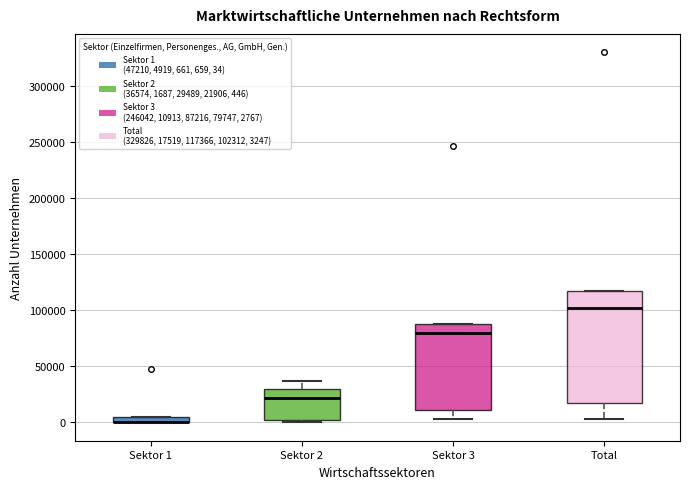

Where is the lower edge of the box for Sektor 1 on the y-axis? The values are not printed on the chart, so give them approximately, as read against the axis.

0